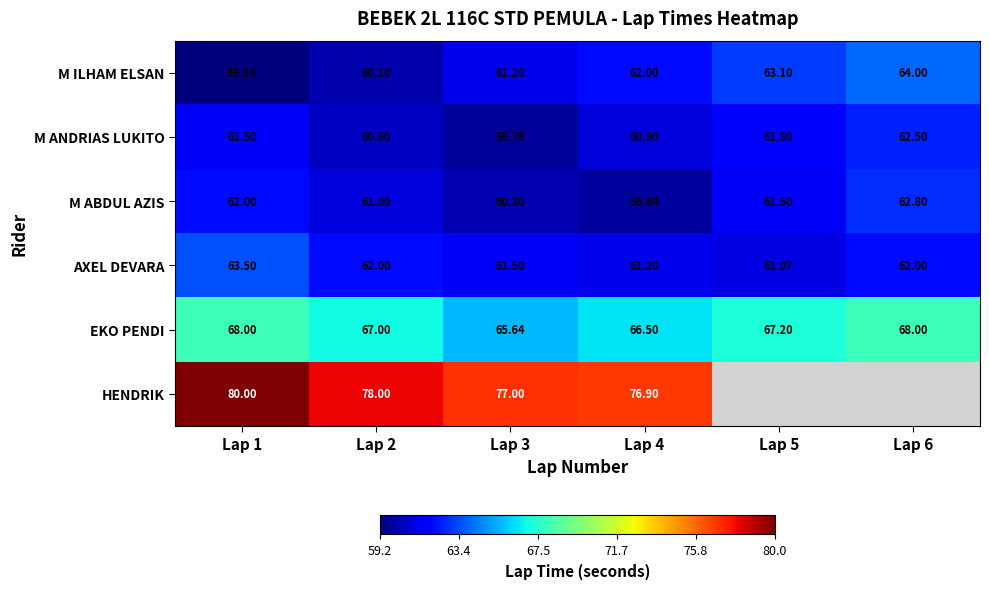

At Lap 1, list the series in order from largest to smallest.

HENDRIK, EKO PENDI, AXEL DEVARA, M ABDUL AZIS, M ANDRIAS LUKITO, M ILHAM ELSAN